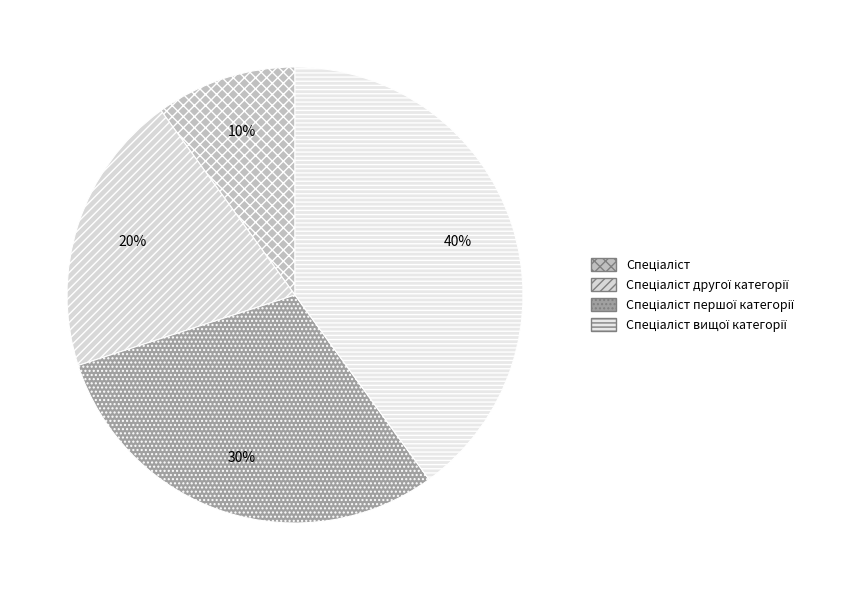

Count the number of slices in the pie.

4